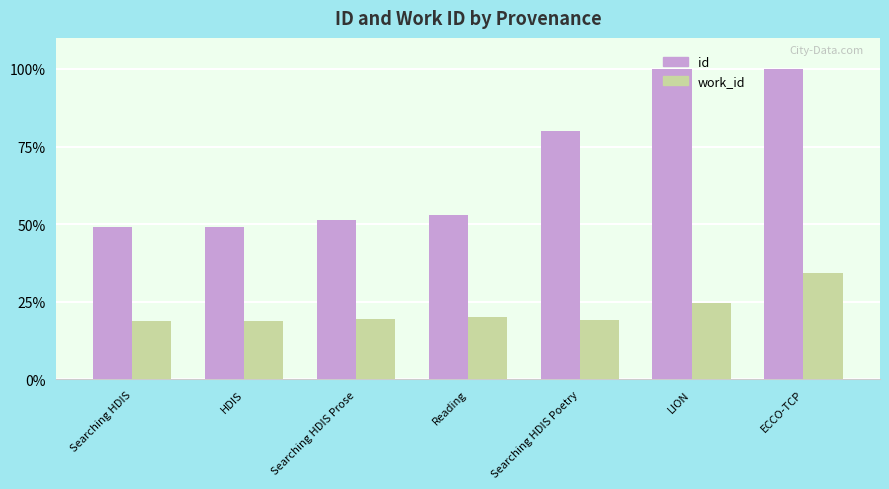

How many data points in id are above 53?

4